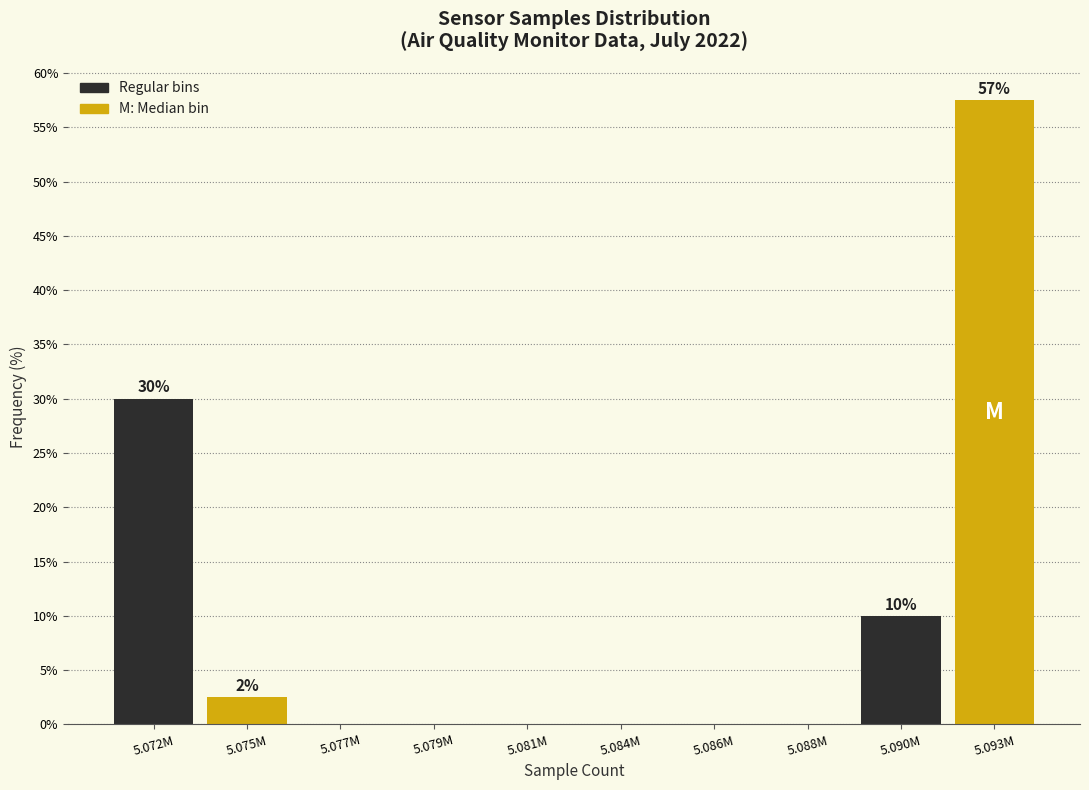

Reading left to right, what are all the values shown in this chart?

5.072M=30.0	5.075M=2.5	5.077M=0.0	5.079M=0.0	5.081M=0.0	5.084M=0.0	5.086M=0.0	5.088M=0.0	5.090M=10.0	5.093M=57.5